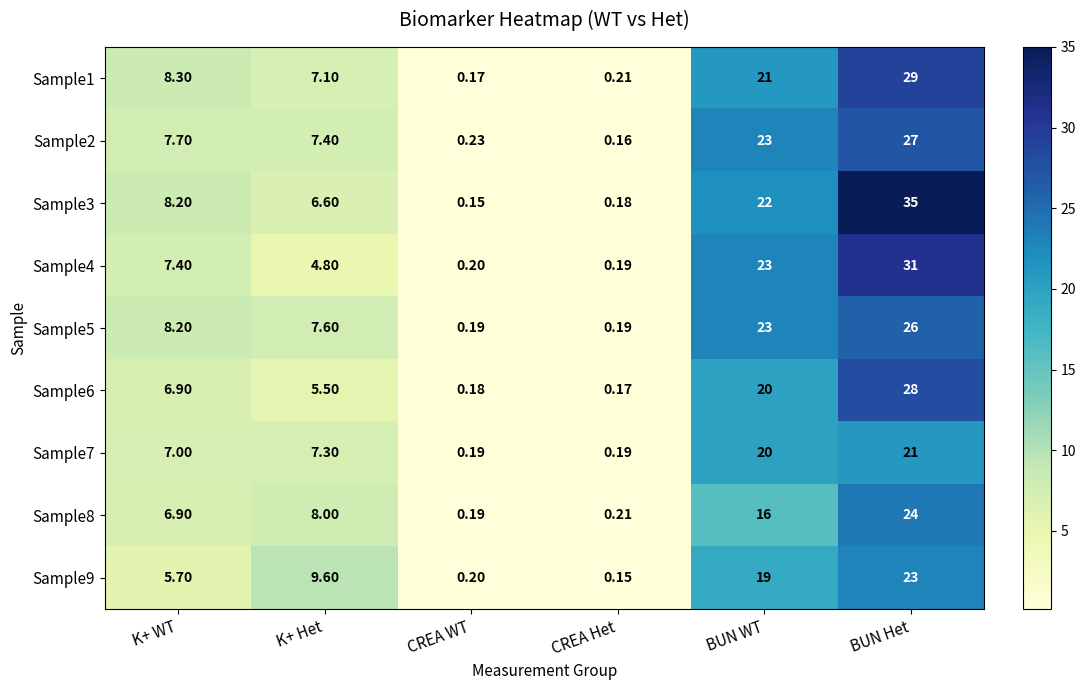

How many values in the Sample9 series are below 9?

3